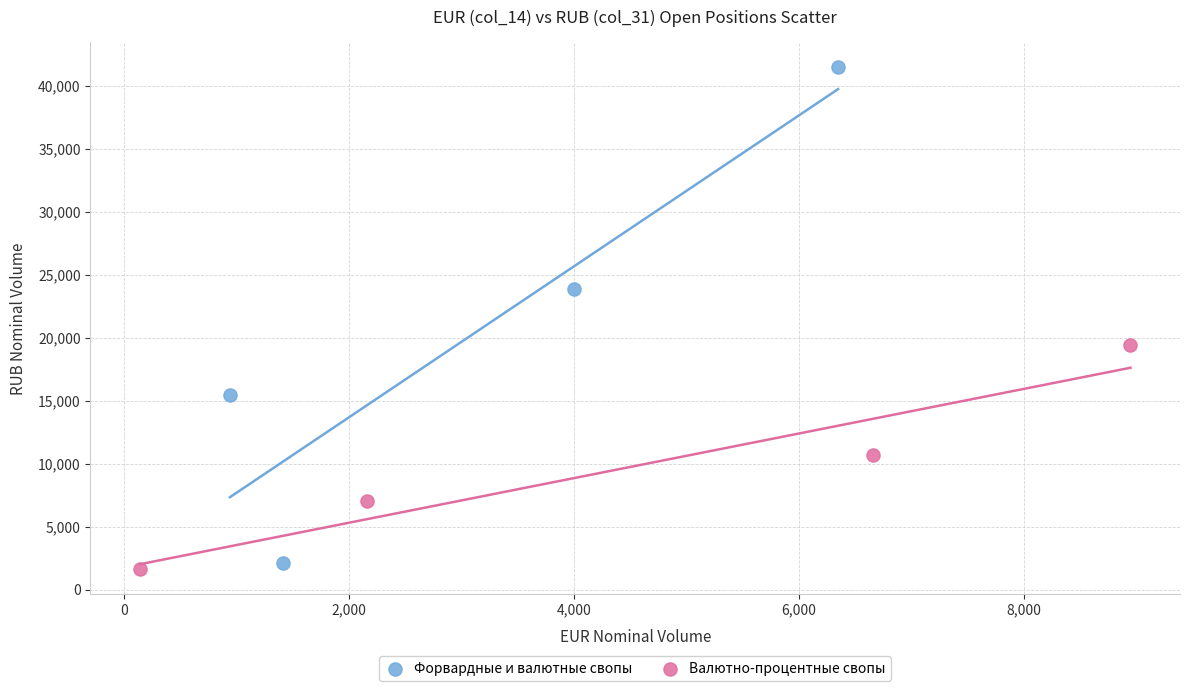

Which series contains the highest Y value?

Форвардные и валютные свопы